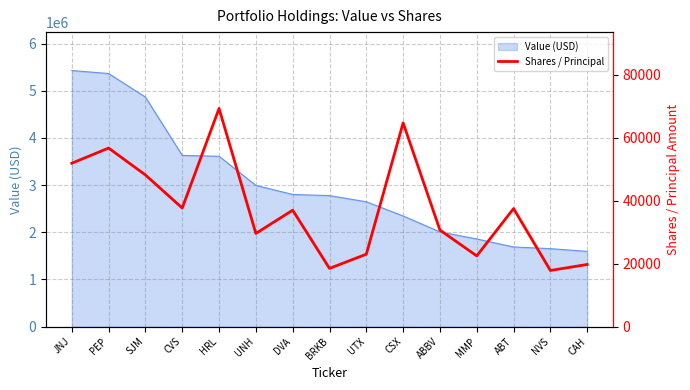

Where is the data nearest to the value 43586?

SJM